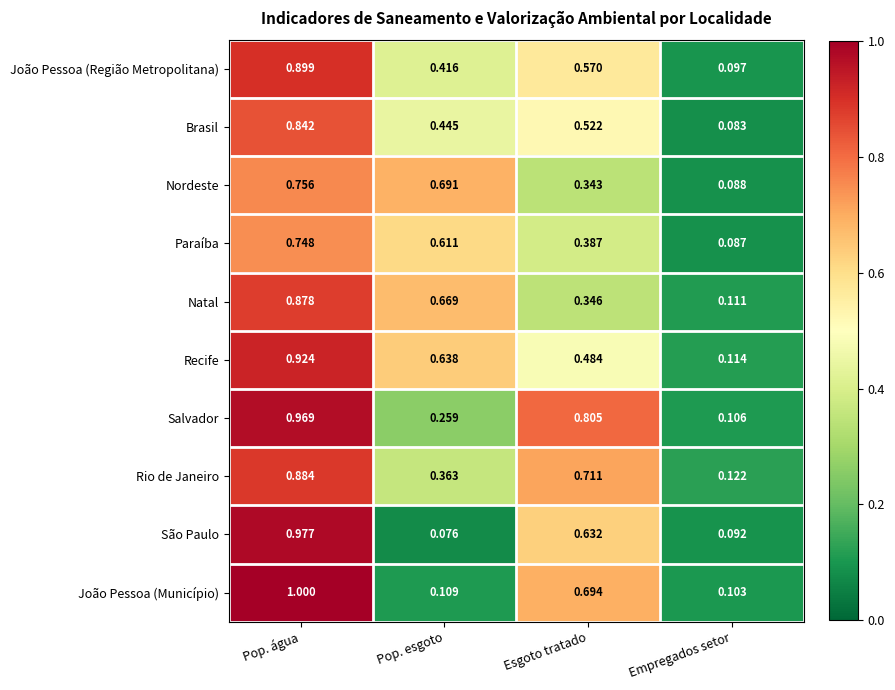

Which series has the largest total across all categories?

Recife